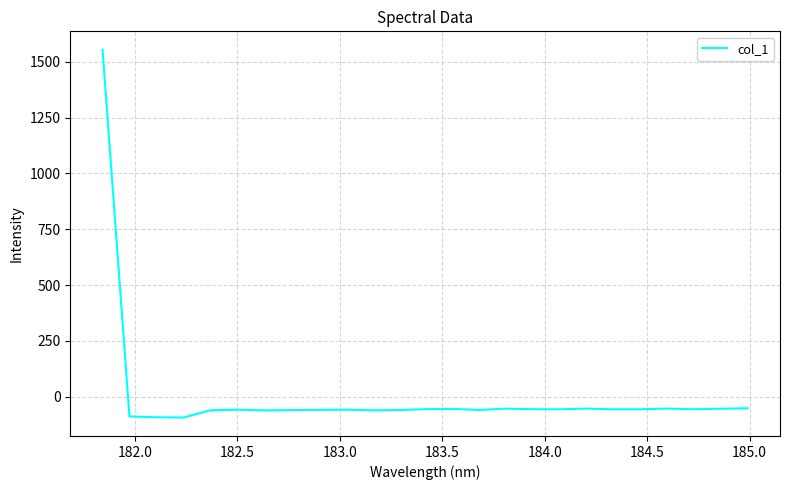

What is the greatest value displayed?

1554.2